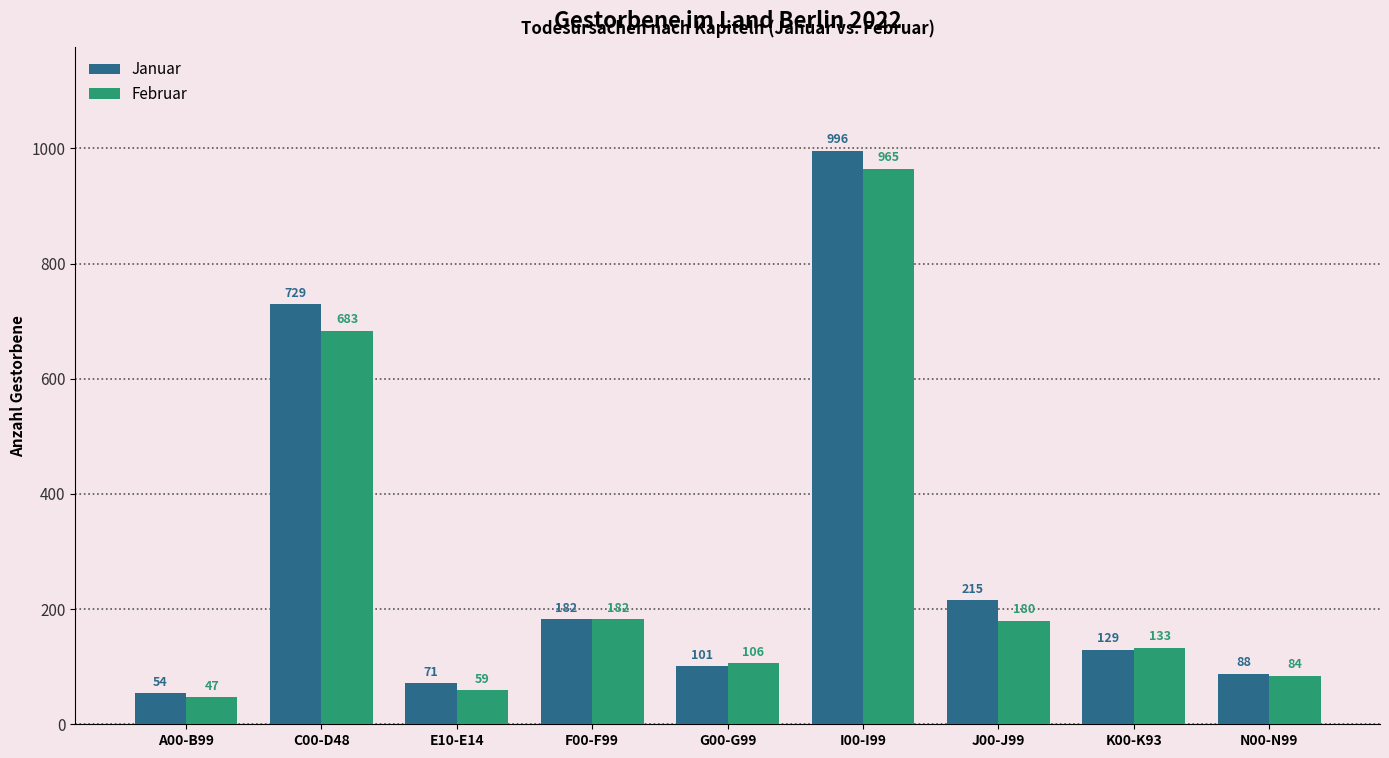

Is the value of Januar at J00-J99 greater than the value of Februar at E10-E14?

Yes